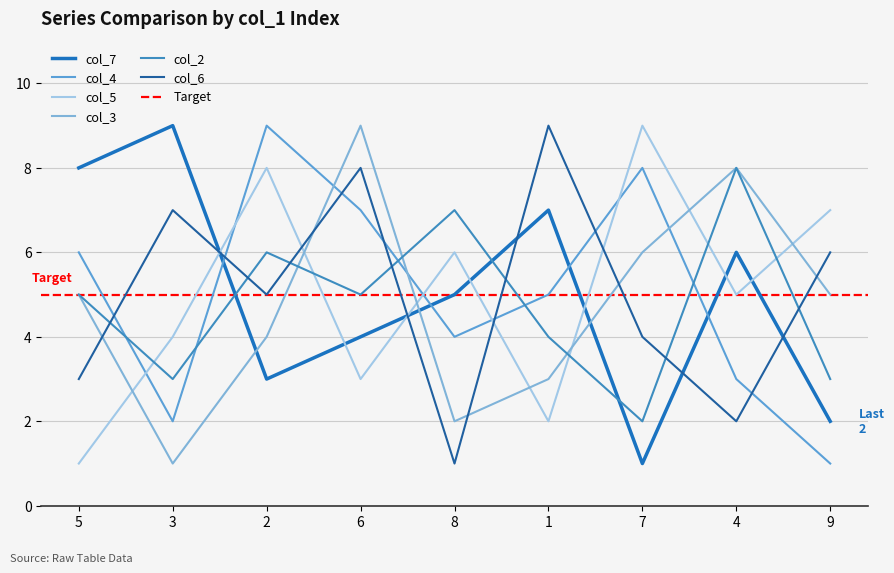

How many times do col_6 and col_3 cross each other?

5